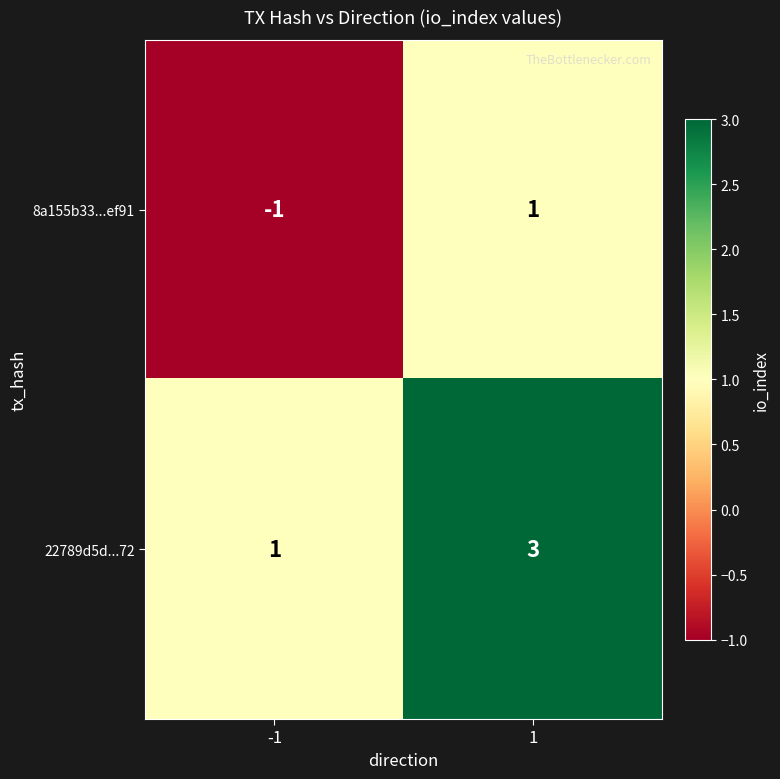

Rank the series by their maximum value, from lowest to highest.

8a155b33...ef91, 22789d5d...72